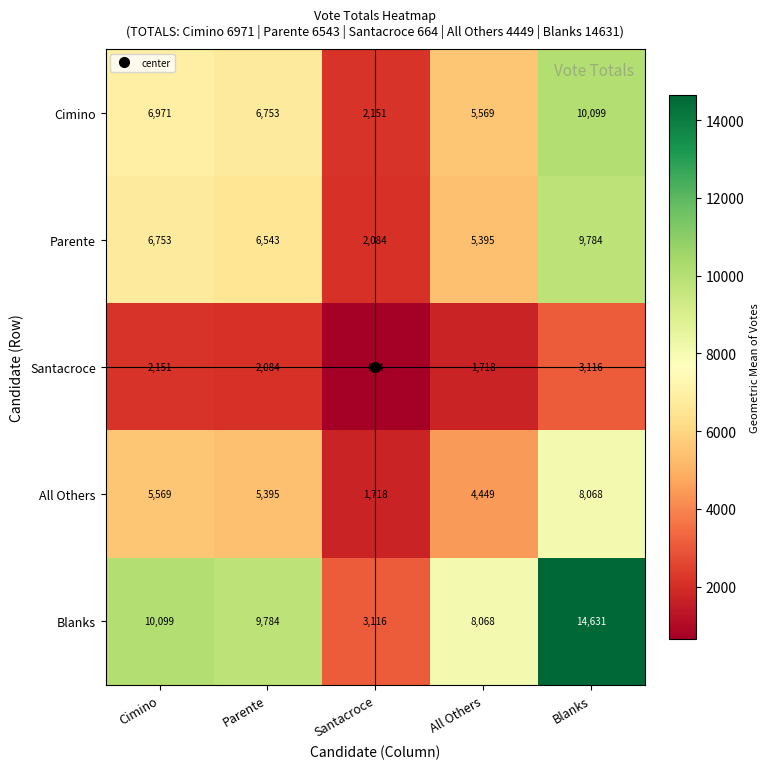

At which category is the sum across all series the highest?

Blanks